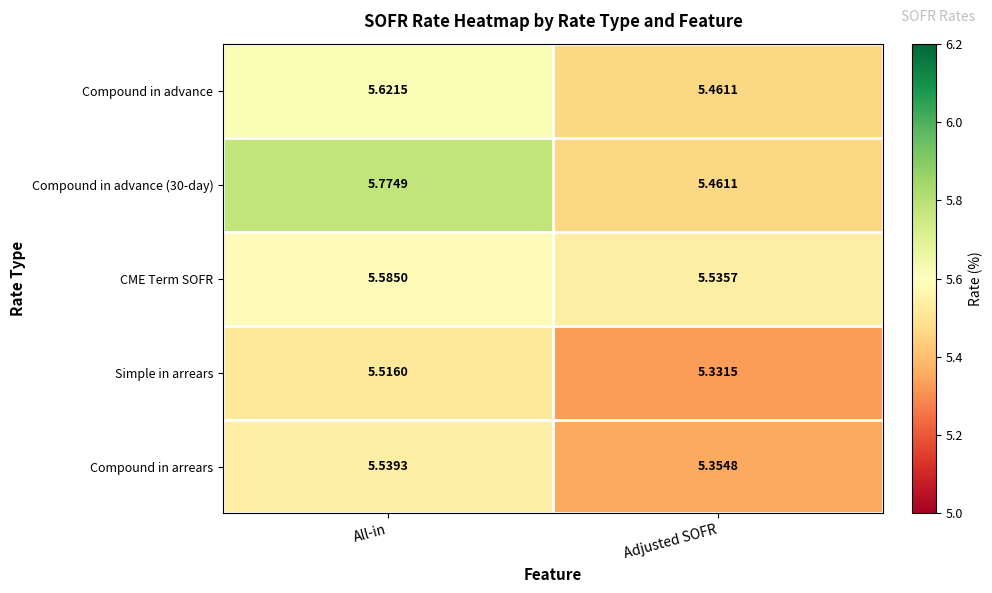

Rank the categories by Simple in arrears value from lowest to highest.

Adjusted SOFR, All-in